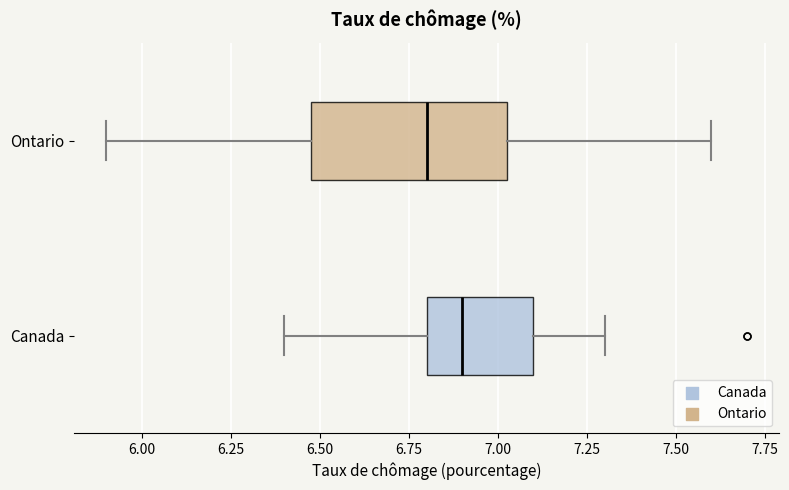

Which box is the widest, from its left edge to its right edge?

Ontario